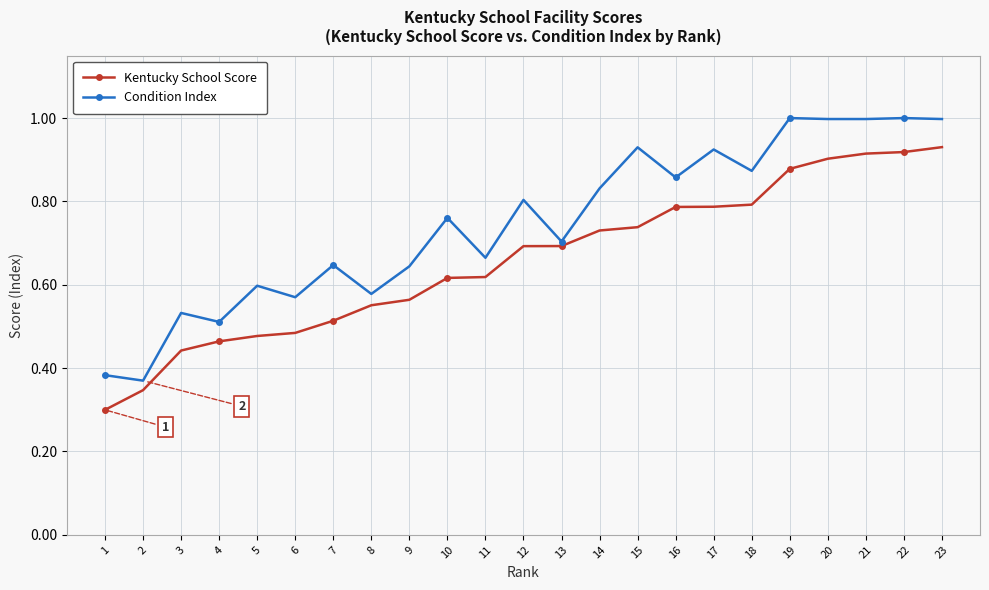

At which label does Kentucky School Score reach its peak?

23